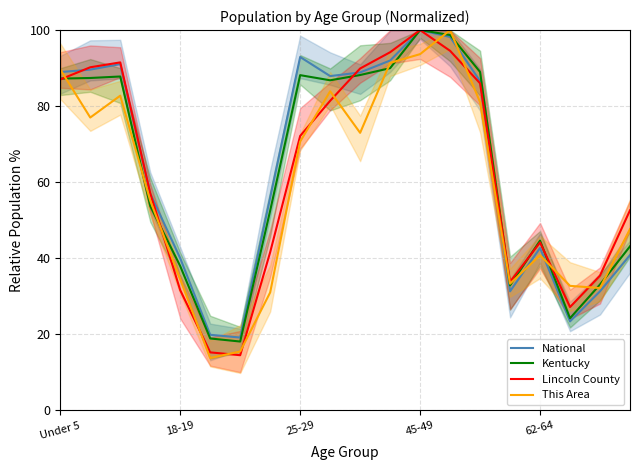

What is the smallest value displayed?

13.8